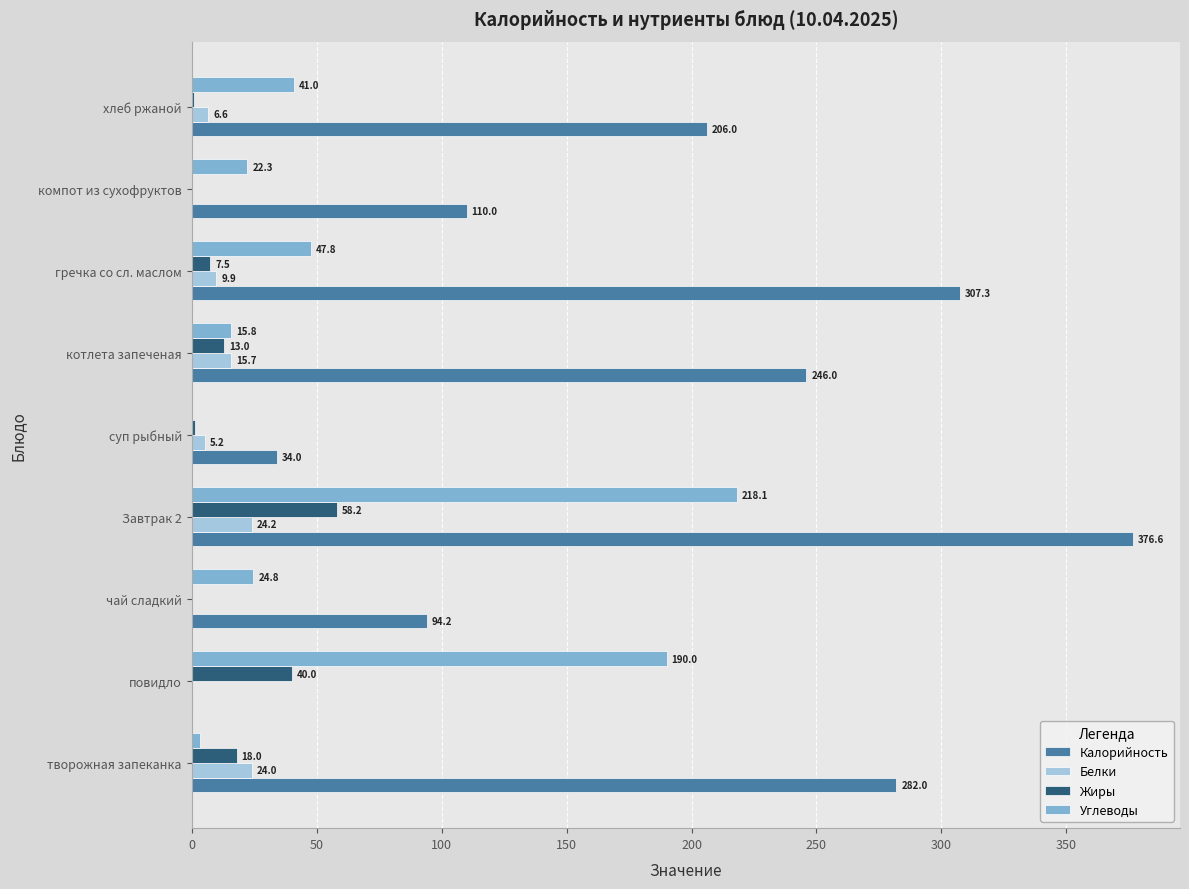

What is the total value across all series at творожная запеканка?

327.3